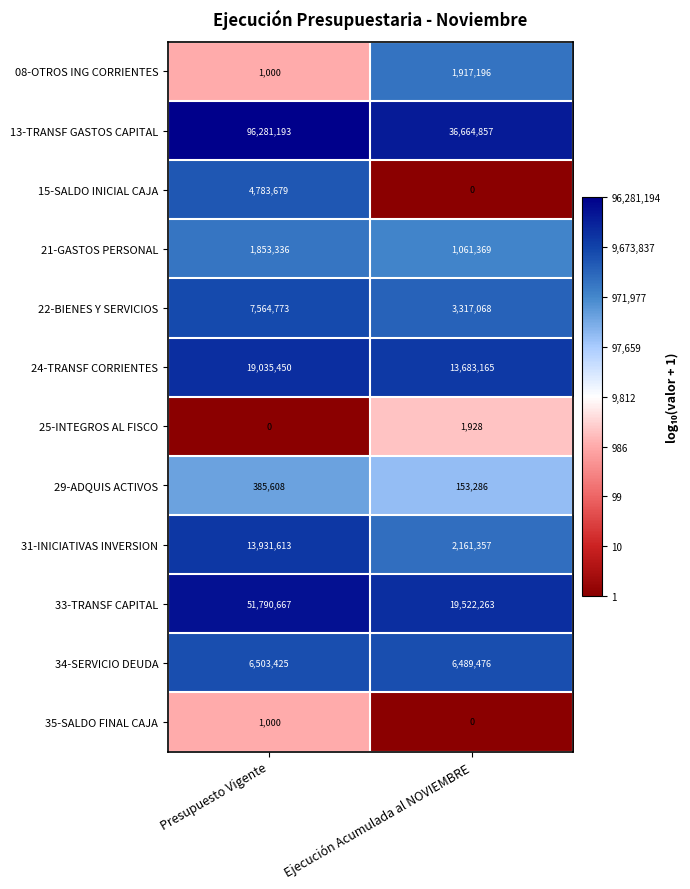

How many data points in 29-ADQUIS ACTIVOS are less than 385608?

1